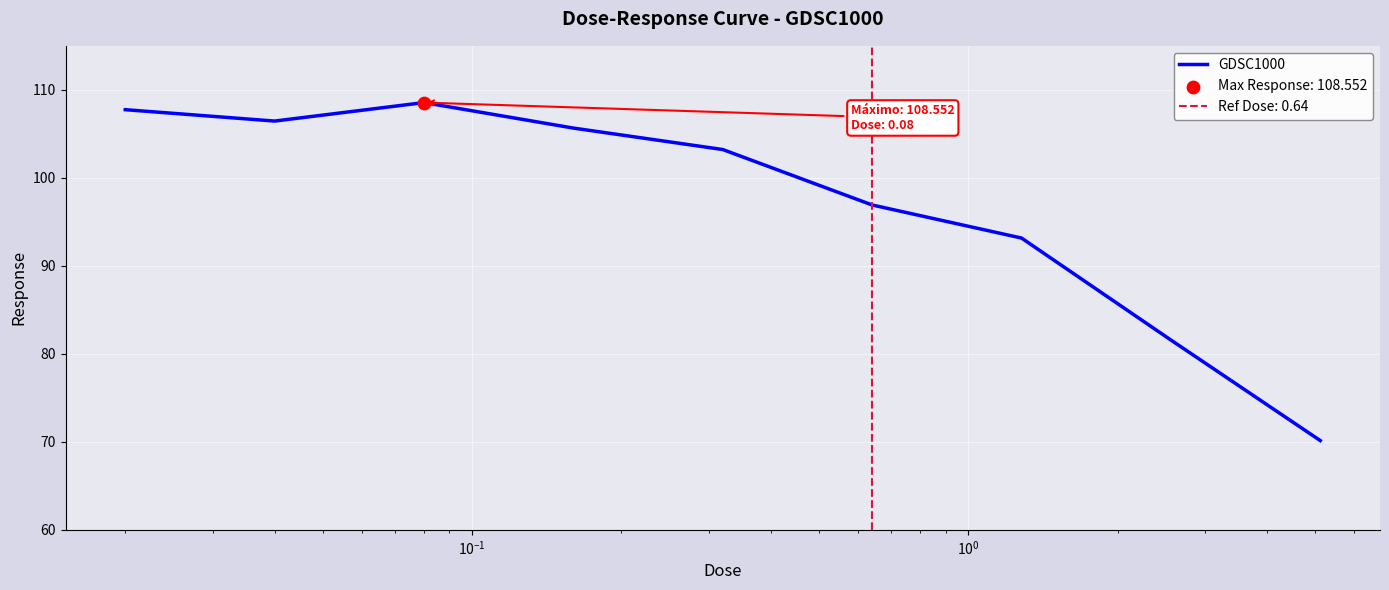

What is the maximum value for GDSC1000?

108.6